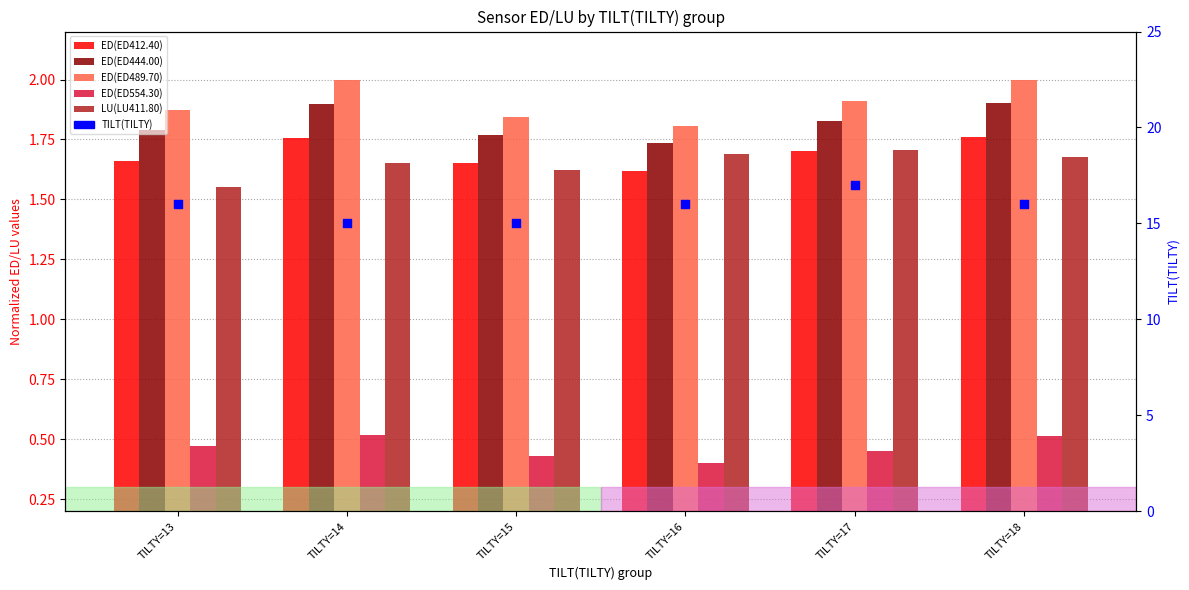

Which series contains the highest Y value?

TILT(TILTY)